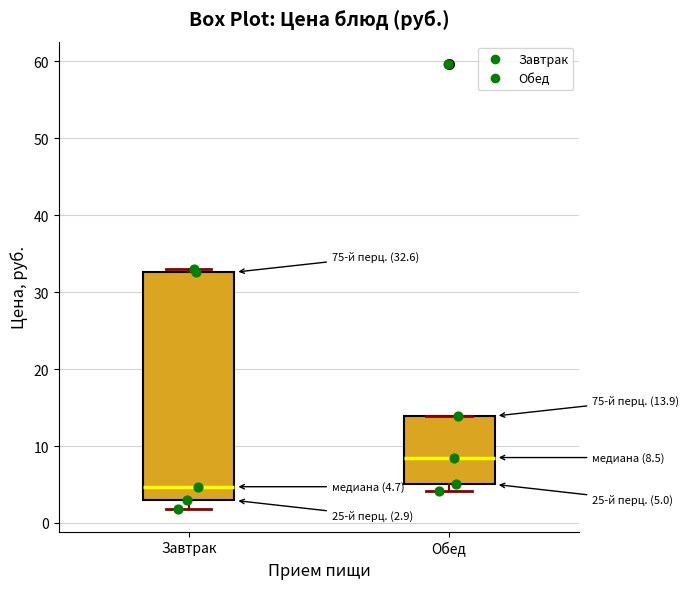

Which box's median line is the lowest?

Завтрак